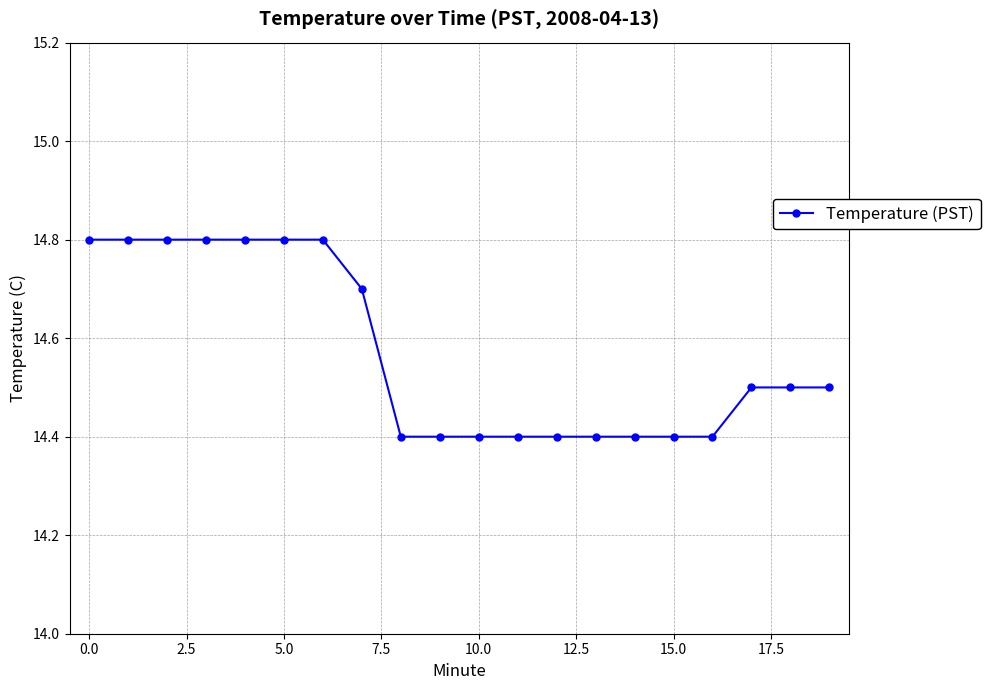

Reading left to right, transcribe all the data shown in this chart.

14.8	14.8	14.8	14.8	14.8	14.8	14.8	14.7	14.4	14.4	14.4	14.4	14.4	14.4	14.4	14.4	14.4	14.5	14.5	14.5